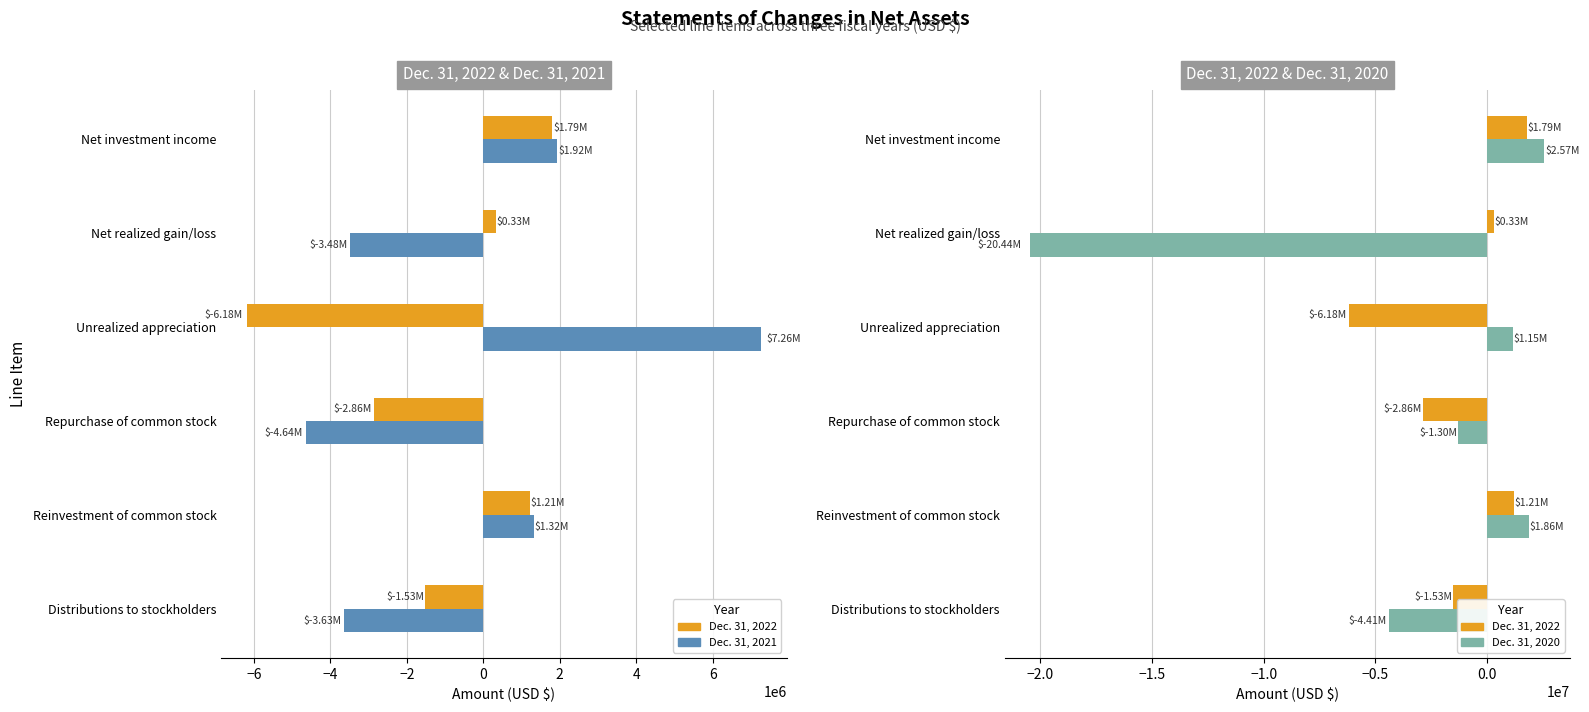

Which series changed the most between Repurchase of common stock and Reinvestment of common stock?

Dec. 31, 2021